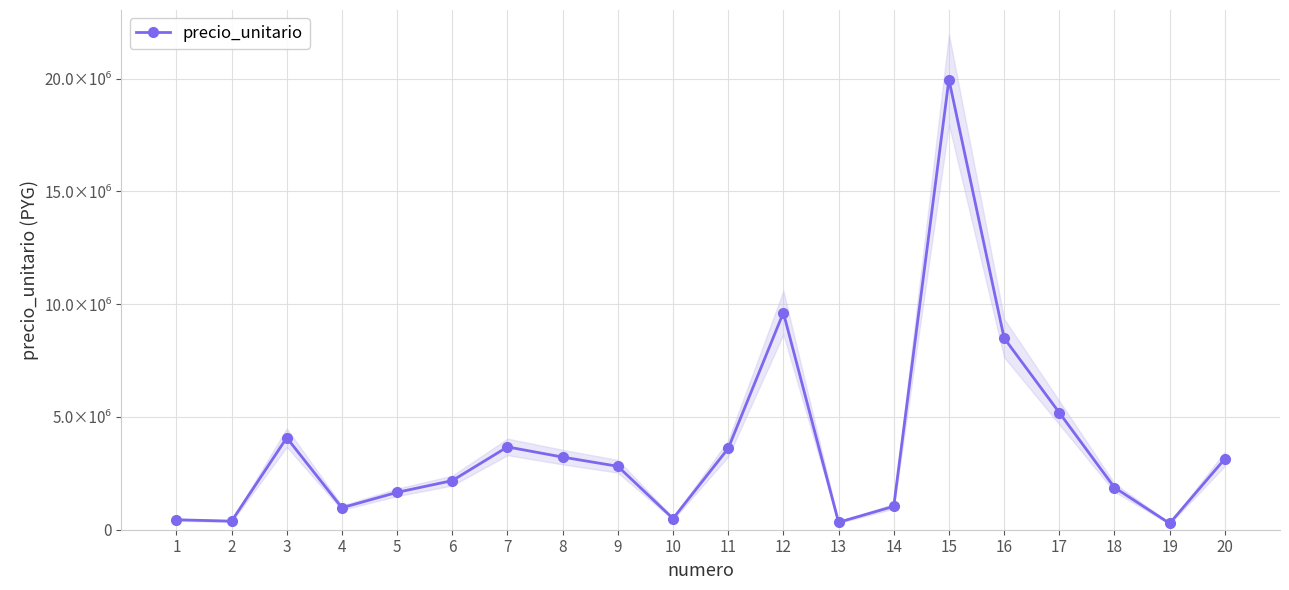

Between 9 and 4, which is larger?

9